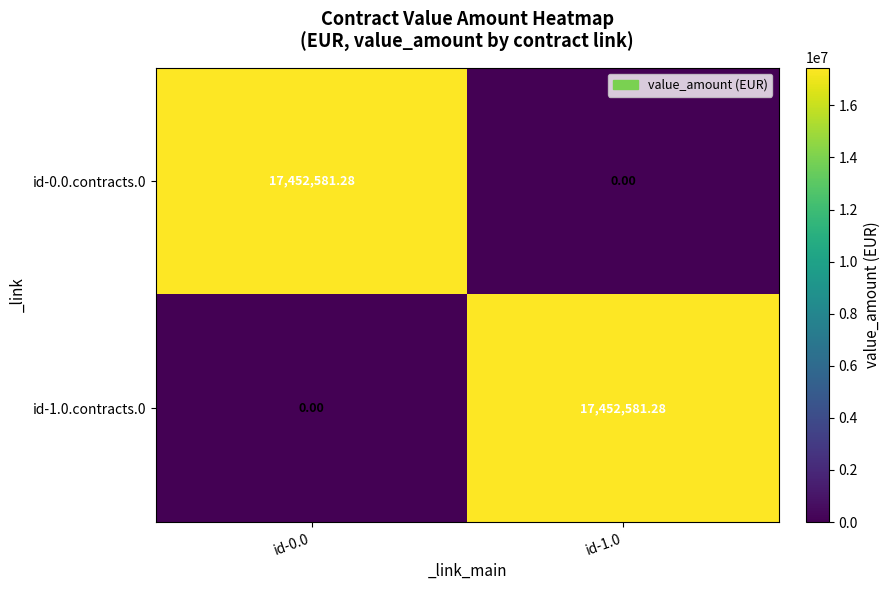

How many values in the id-1.0.contracts.0 series are below 17452581?

1